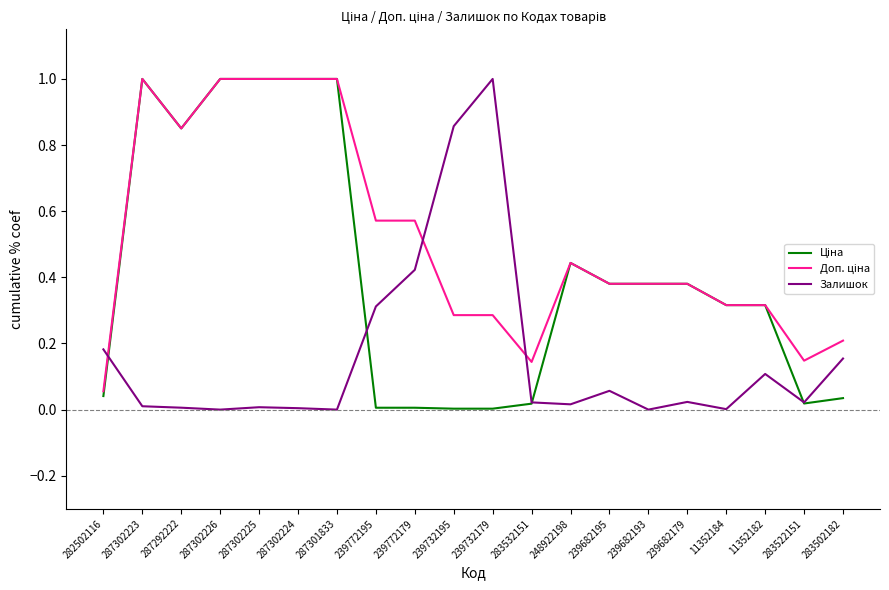

Which category has the highest value in the Залишок series?

239732179